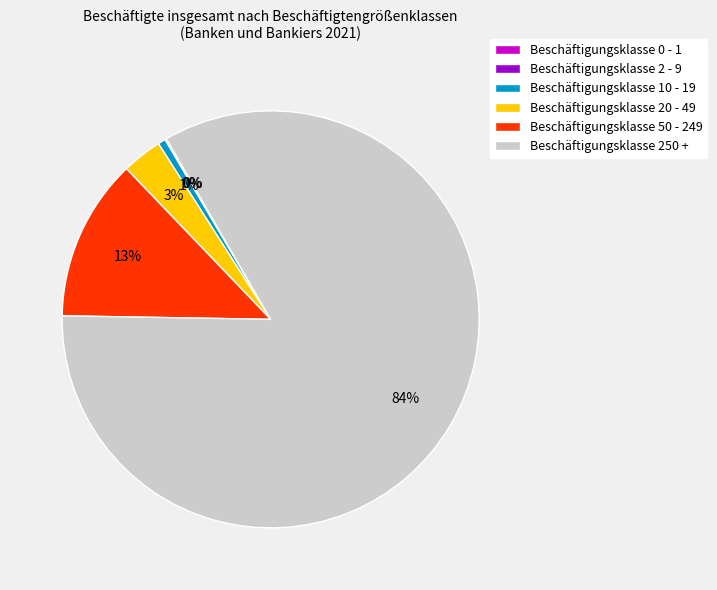

Does any single category account for the majority?

Yes